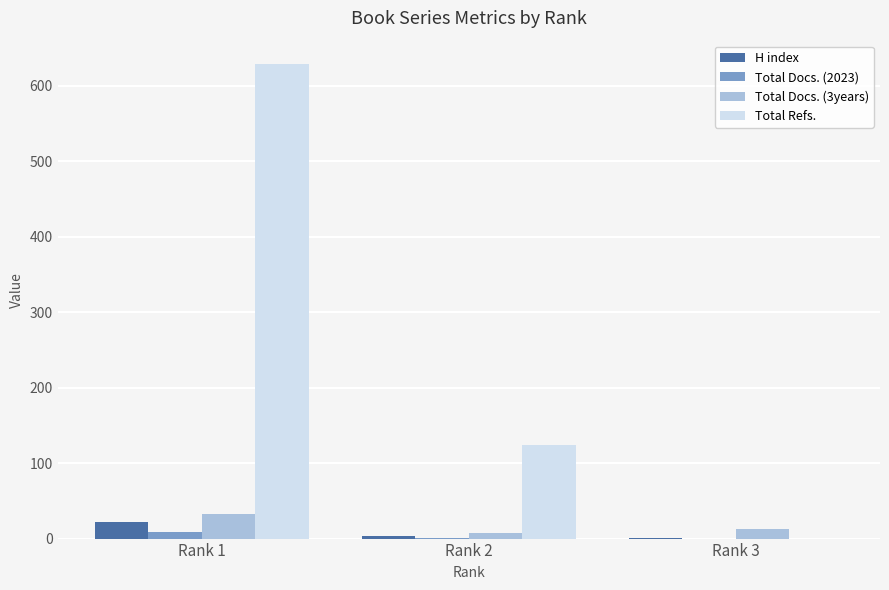

The value of Total Refs. at Rank 3 is 0. True or false?

True